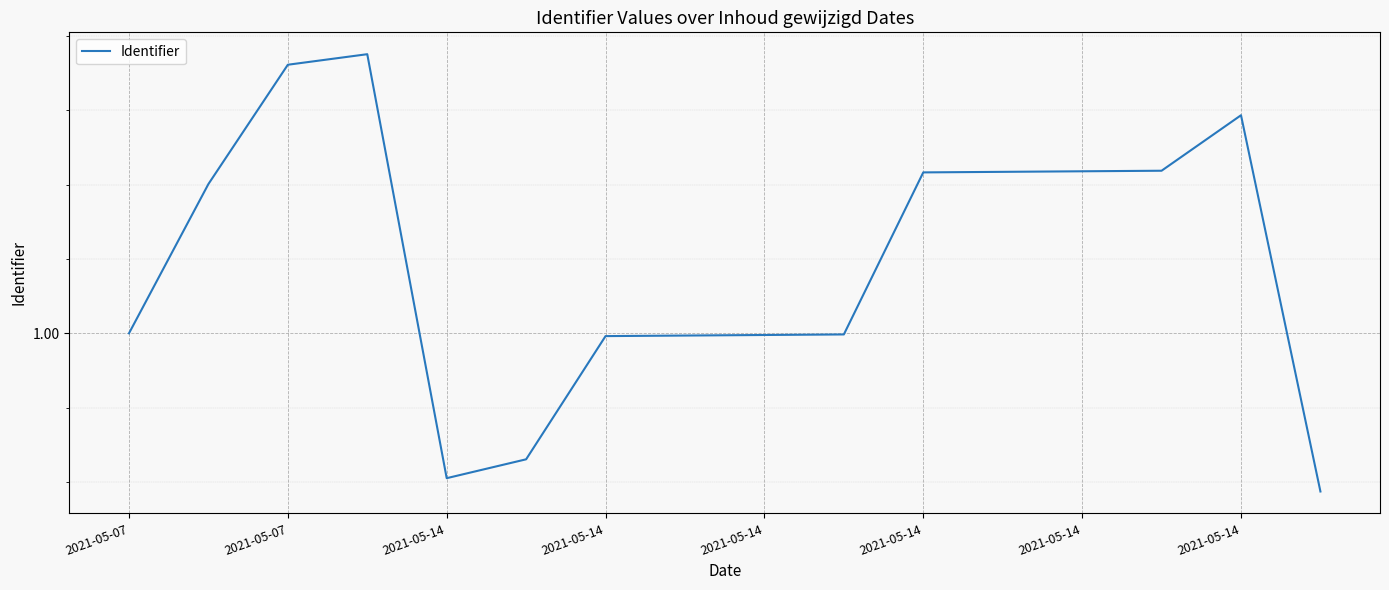

Which label corresponds to the smallest value in the chart?

15